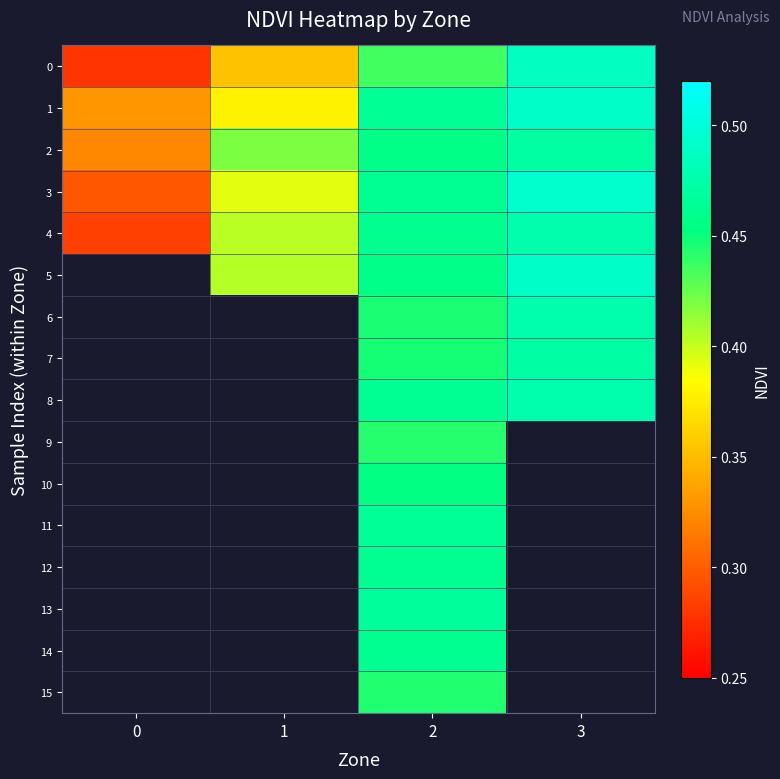

How many distinct data groups are displayed?

16